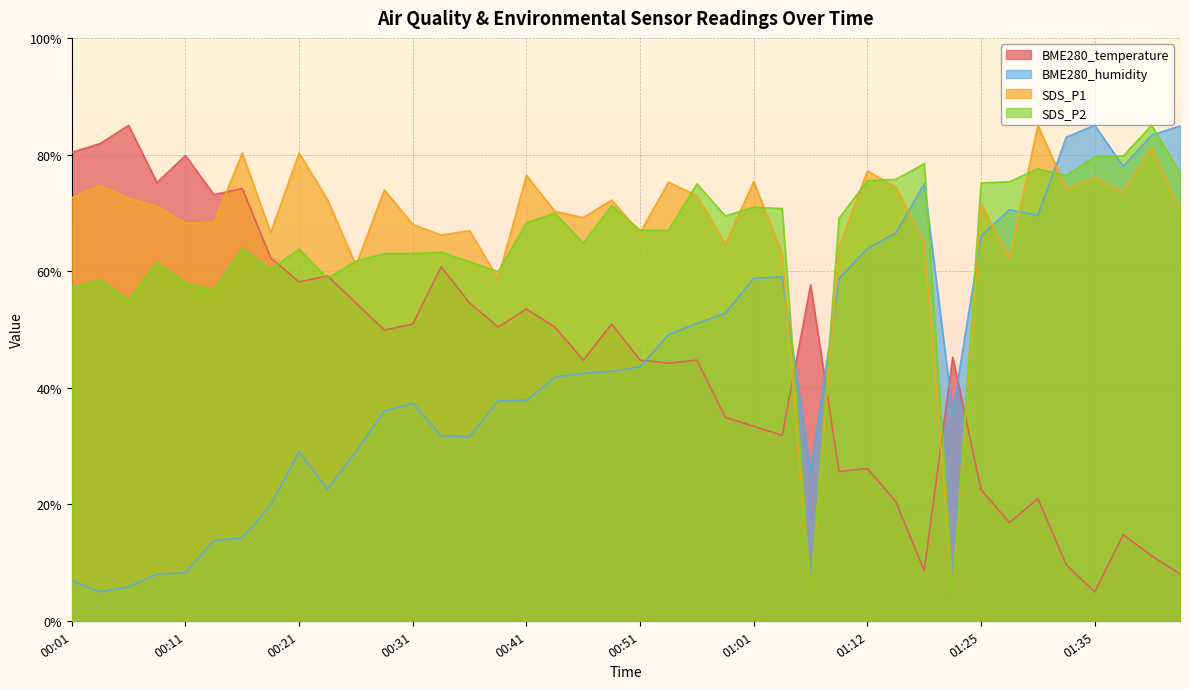

How many interior local peaks does the SDS_P2 series have?

12